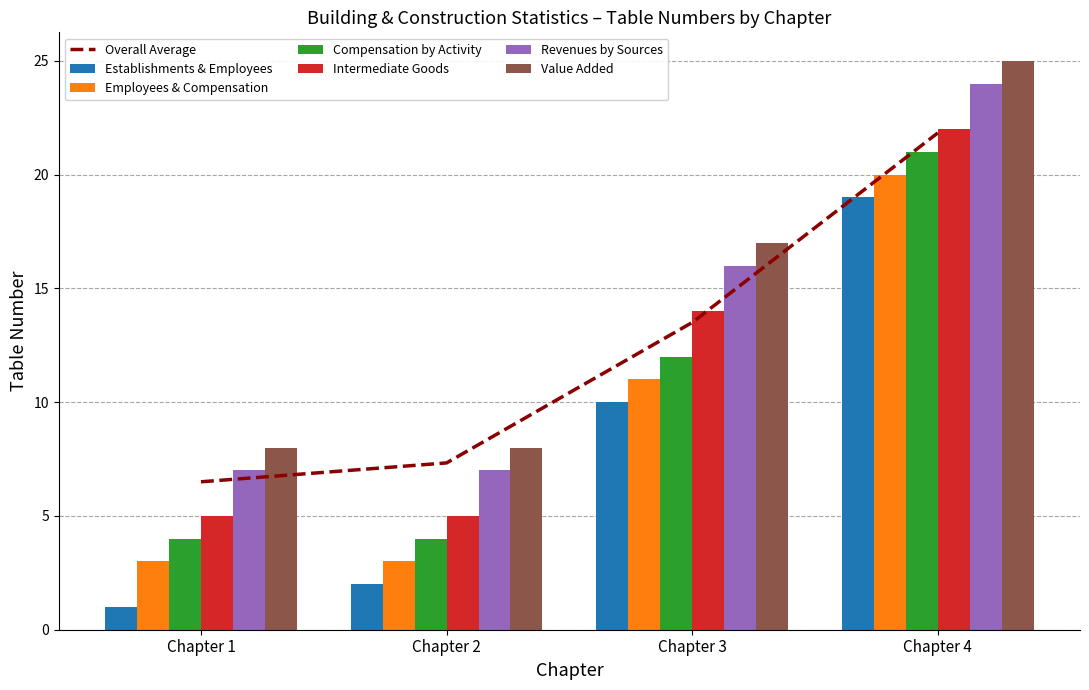

At which category is the sum across all series the highest?

Chapter 4